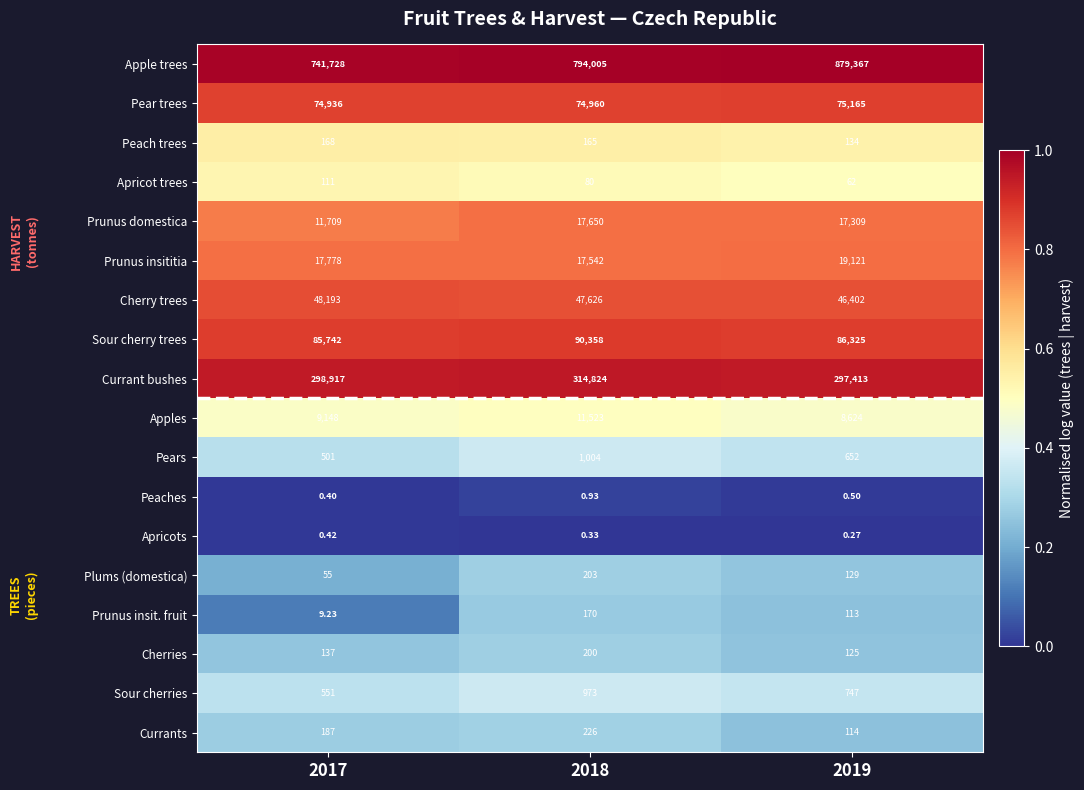

At 2018, list the series in order from largest to smallest.

Apple trees, Currant bushes, Sour cherry trees, Pear trees, Cherry trees, Prunus domestica, Prunus insititia, Apples, Pears, Sour cherries, Currants, Plums (domestica), Cherries, Prunus insit. fruit, Peach trees, Apricot trees, Peaches, Apricots